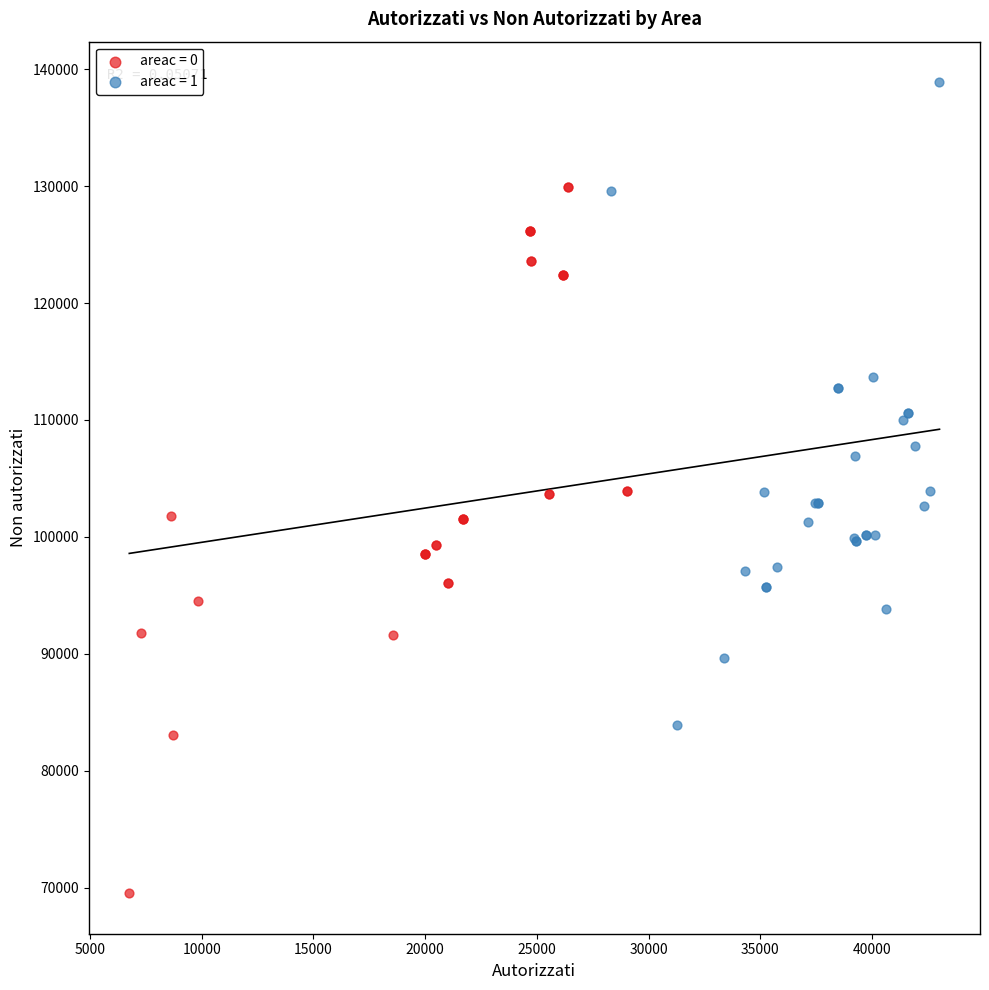

Which series contains the lowest Y value?

areac = 0